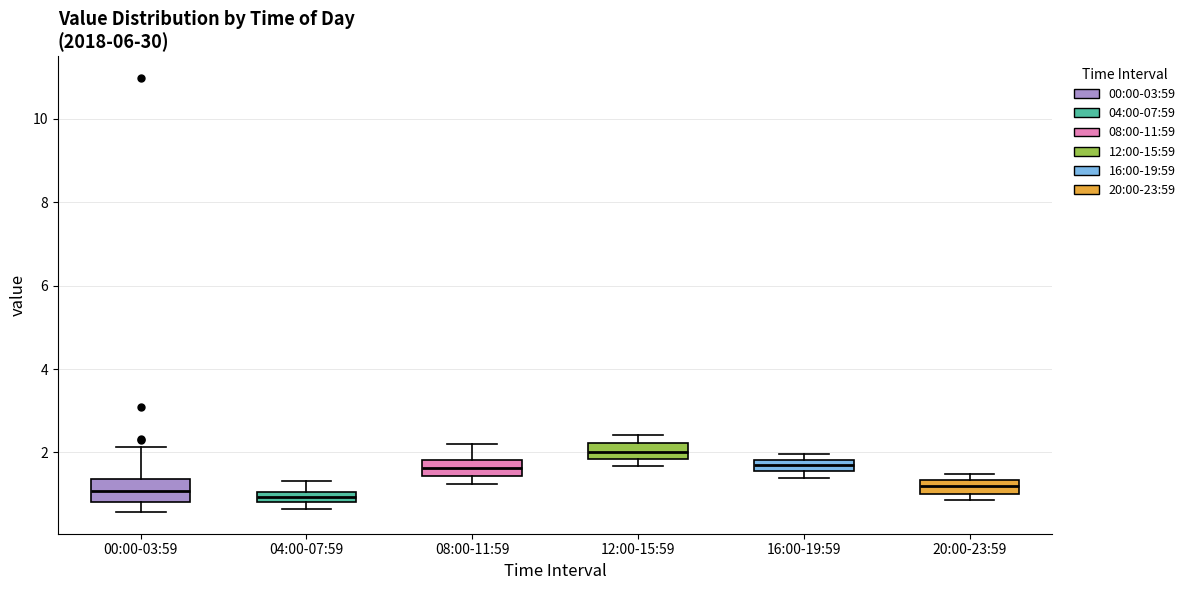

Where does the lower whisker of the box for 00:00-03:59 end on the y-axis? The values are not printed on the chart, so give them approximately, as read against the axis.

0.6